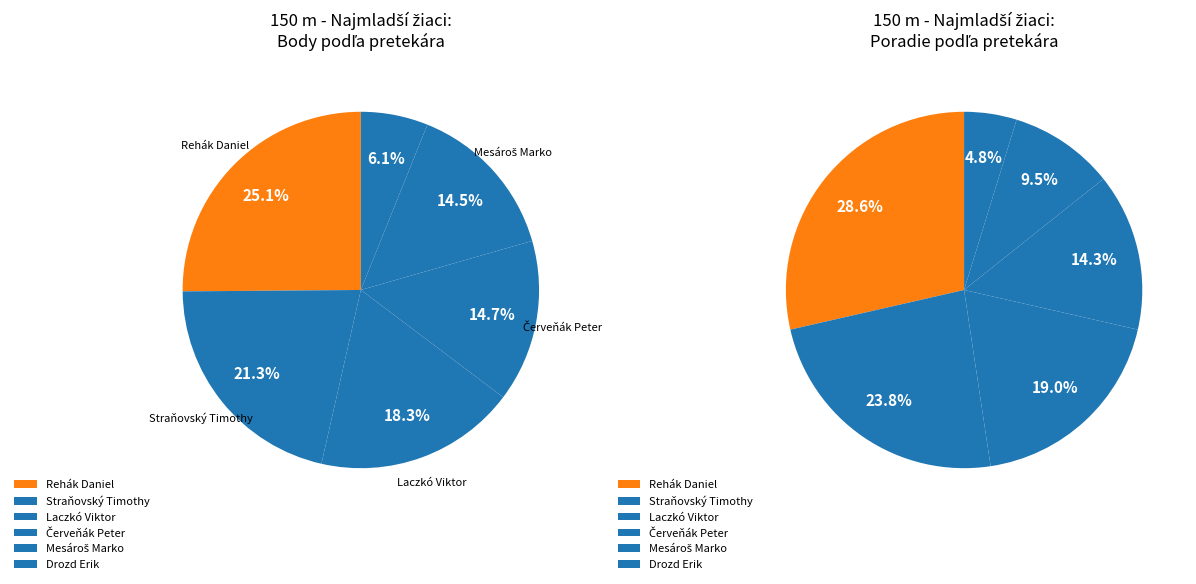

Rank the categories by value from lowest to highest.

Drozd Erik, Mesároš Marko, Červeňák Peter, Laczkó Viktor, Straňovský Timothy, Rehák Daniel